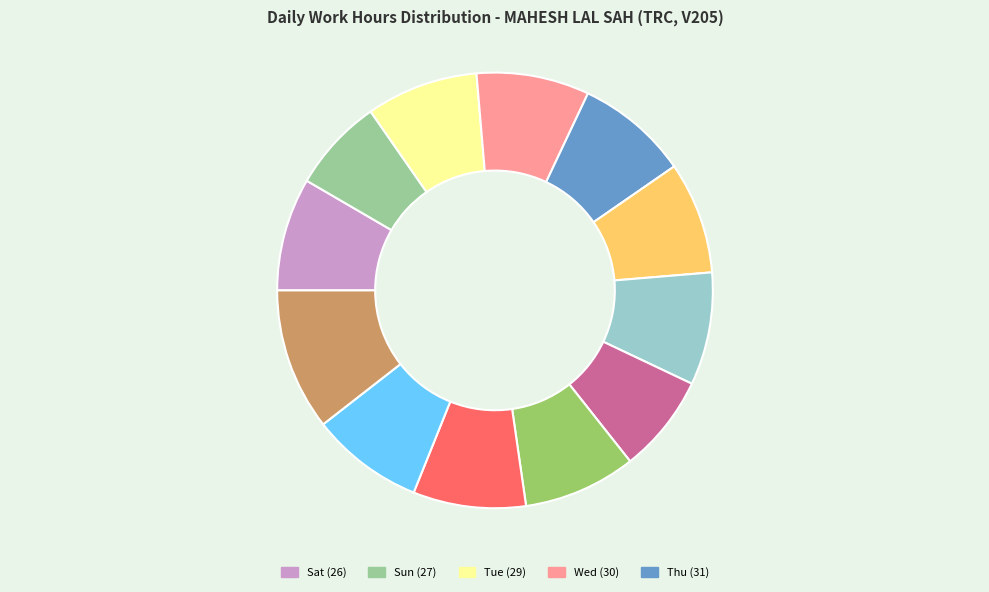

How many segments does this pie chart have?

12